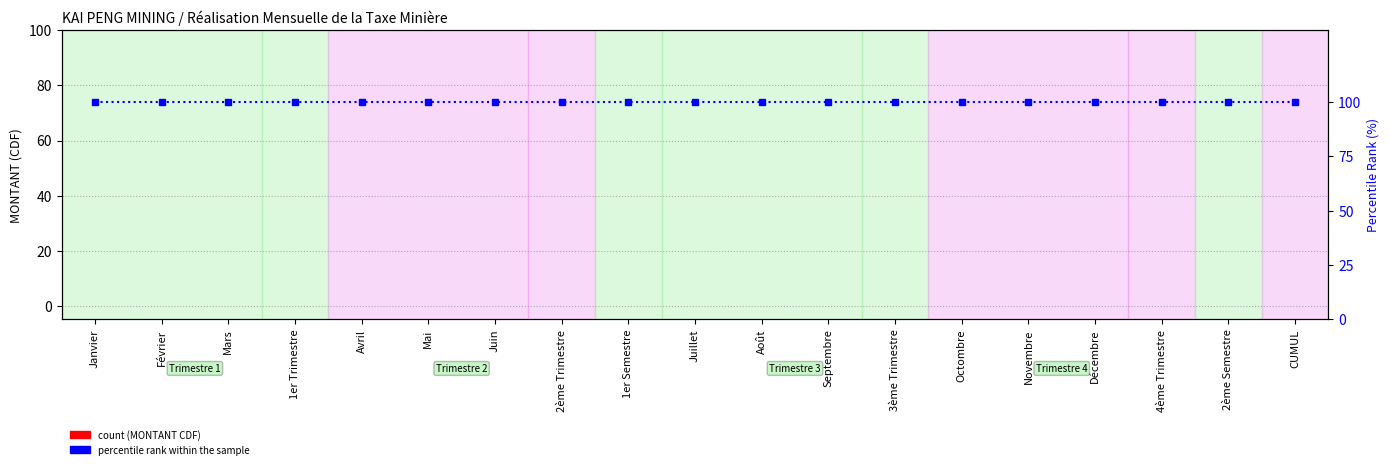

At 3ème Trimestre, list the series in order from smallest to largest.

MONTANT (CDF), percentile rank within the sample